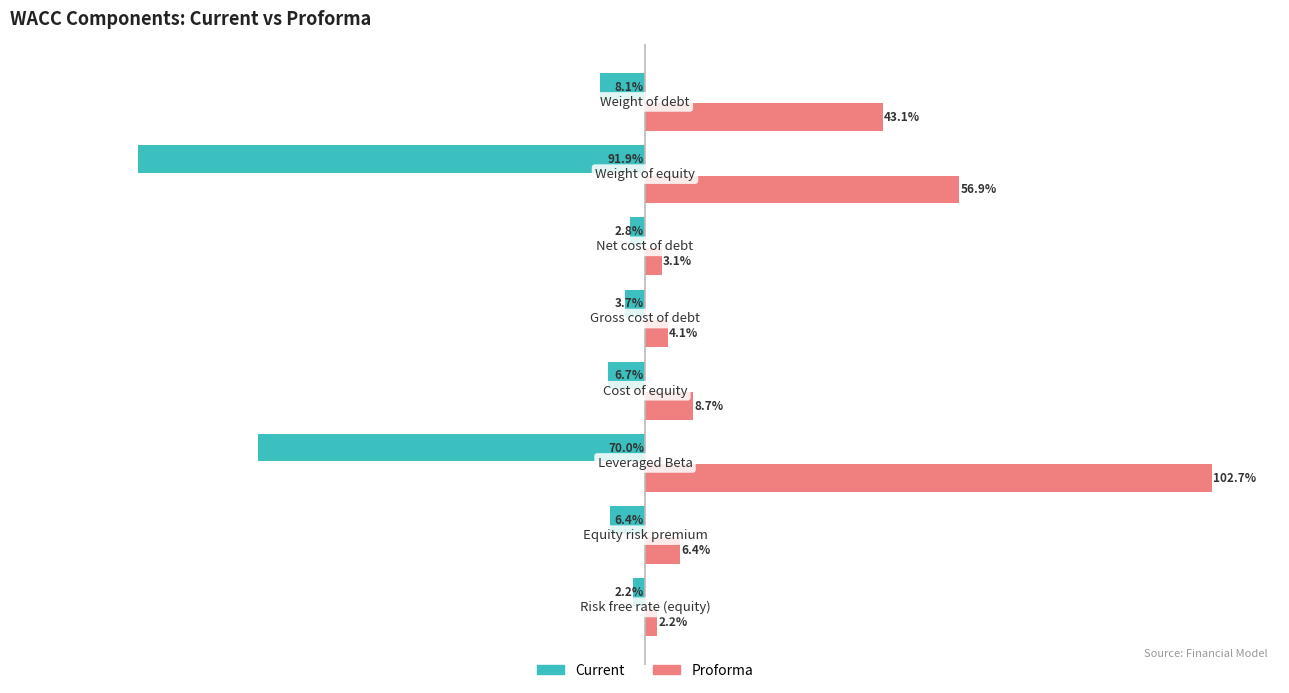

What are all the series names shown in the legend?

Current, Proforma